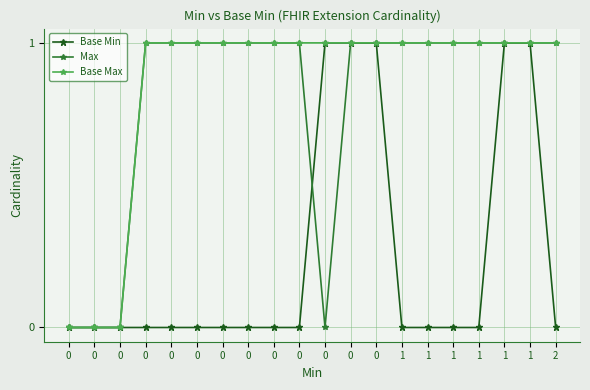

What is the difference between the maximum and minimum values in the Base Min series?

1